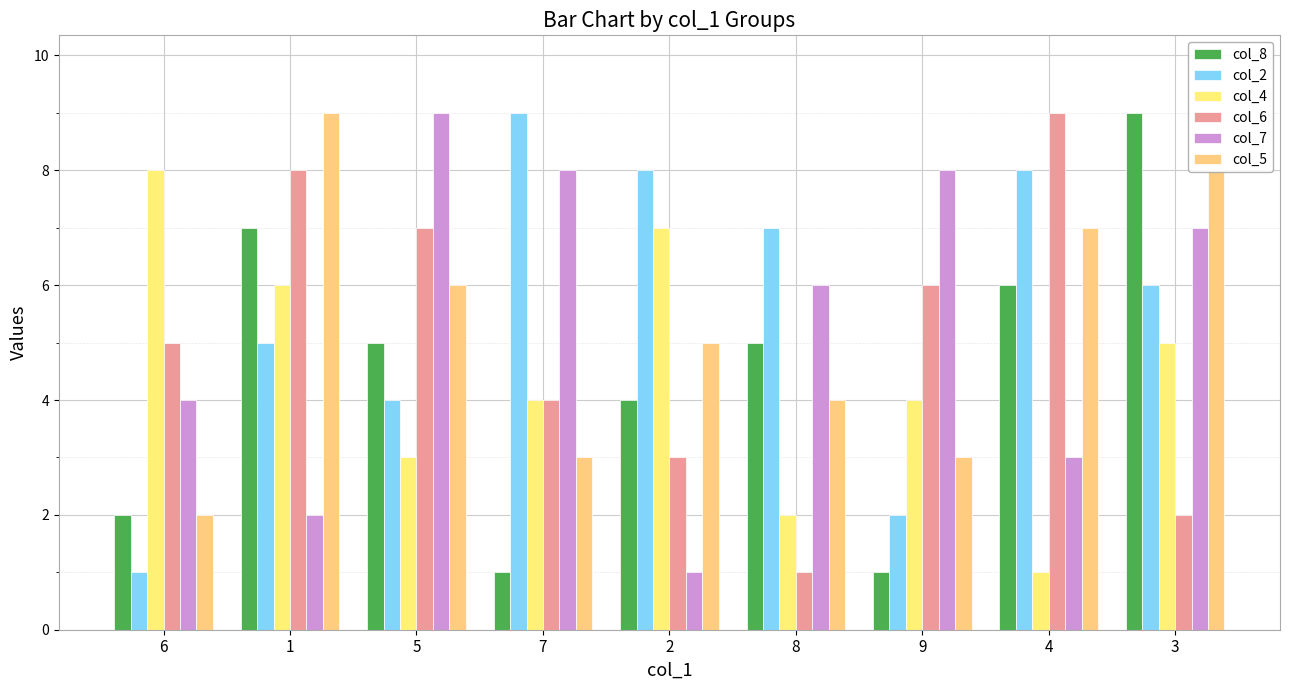

What is the average value of the col_5 series?

5